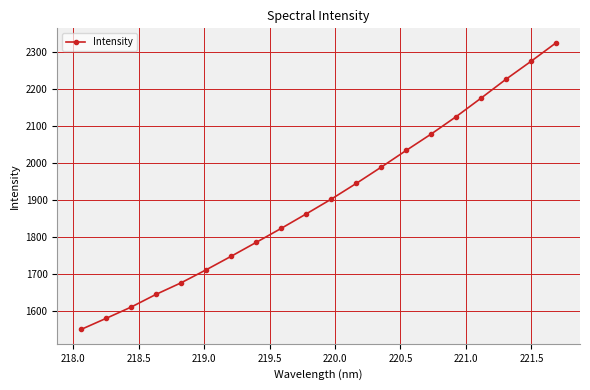

True or false: the data has more than 1 interior local peaks.

False